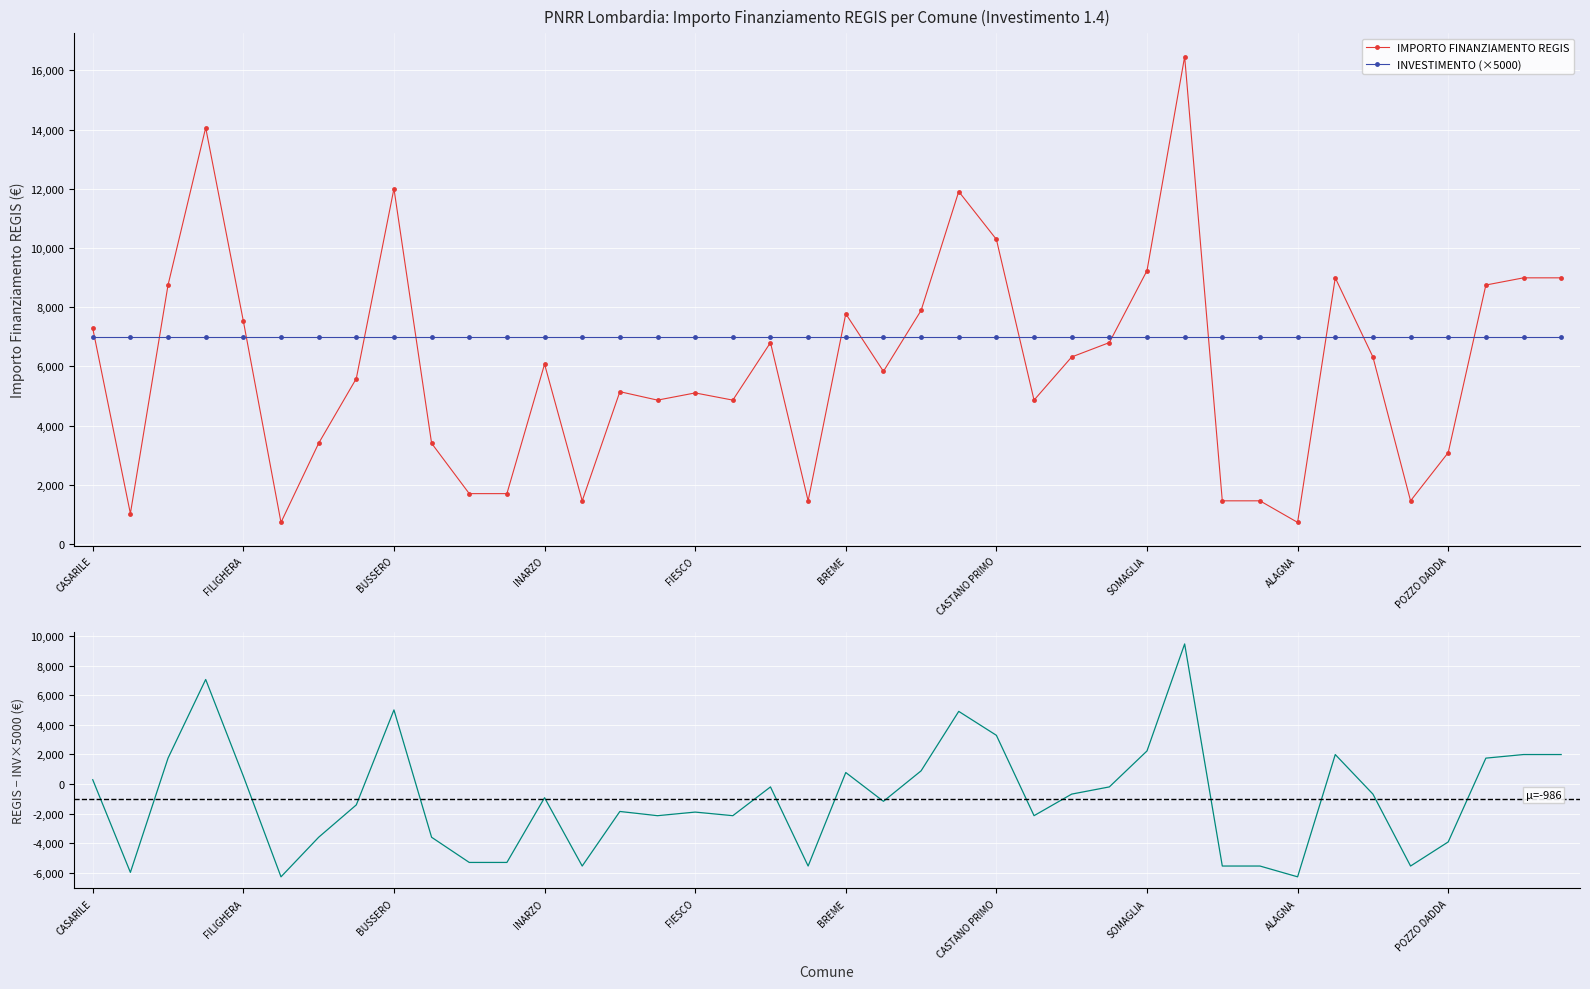

Reading left to right, transcribe all the data shown in this chart.

IMPORTO FINANZIAMENTO REGIS: 7290	1029	8748	14063	7533	729	3402	5589	12005	3402	1701	1701	6075	1458	5145	4860	5103	4860	6804	1458	7776	5831	7889	11907	10290	4860	6318	6804	9234	16464	1458	1458	729	8991	6318	1458	3087	8748	8991	8991
INVESTIMENTO (×5000): 7000	7000	7000	7000	7000	7000	7000	7000	7000	7000	7000	7000	7000	7000	7000	7000	7000	7000	7000	7000	7000	7000	7000	7000	7000	7000	7000	7000	7000	7000	7000	7000	7000	7000	7000	7000	7000	7000	7000	7000
REGIS − INVESTIMENTO×5000: 290	-5971	1748	7063	533	-6271	-3598	-1411	5005	-3598	-5299	-5299	-925	-5542	-1855	-2140	-1897	-2140	-196	-5542	776	-1169	889	4907	3290	-2140	-682	-196	2234	9464	-5542	-5542	-6271	1991	-682	-5542	-3913	1748	1991	1991